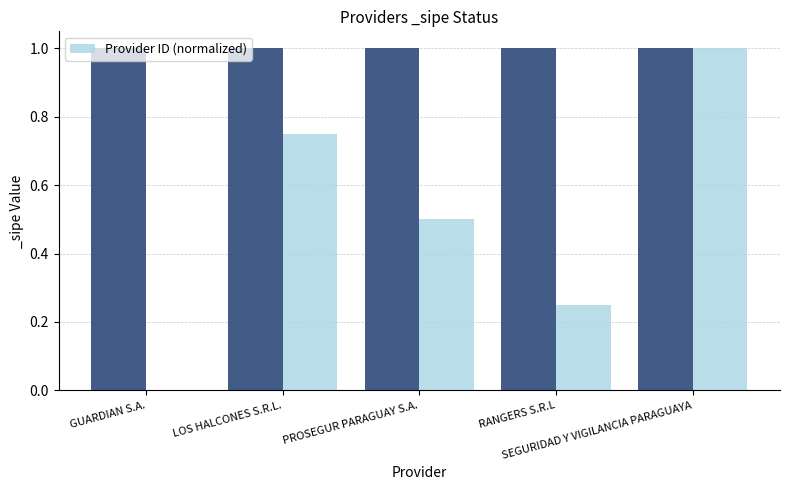

Reading right to left, list all the values displayed in this chart.

1.0	0.2	0.5	0.8	0.0